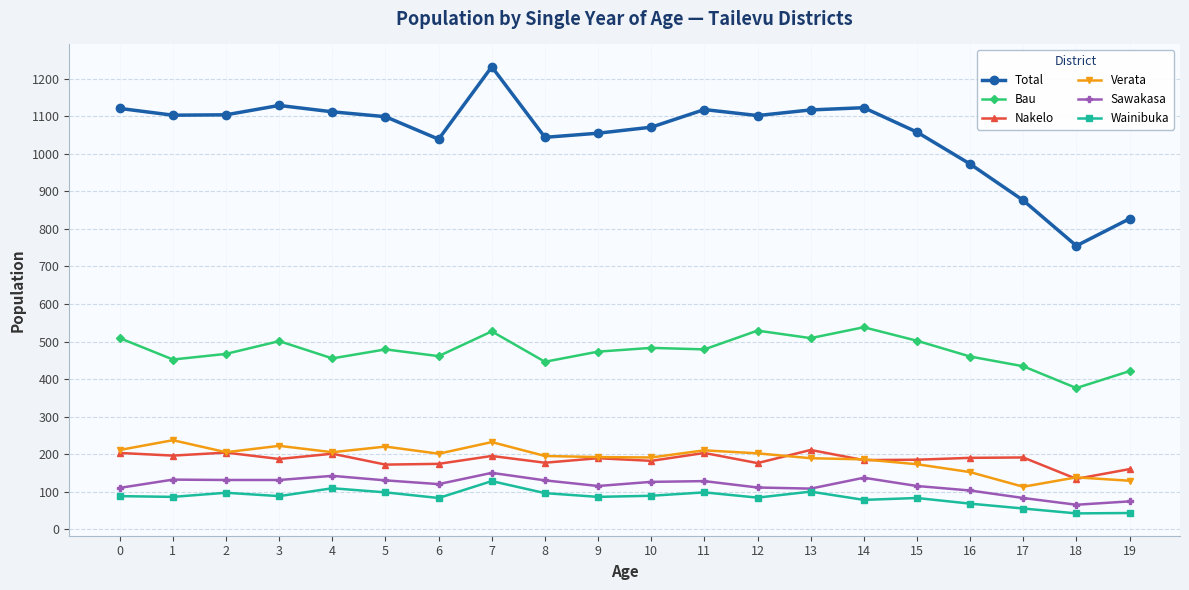

At how many categories does at least one series exceed 964?

17